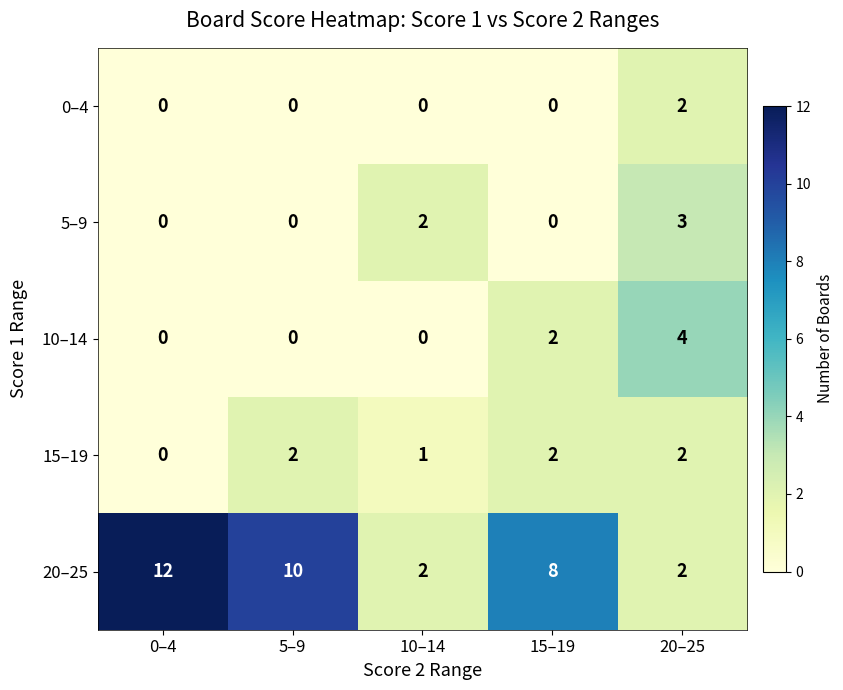

Count the 20–25 values in the range 2 to 10.

4